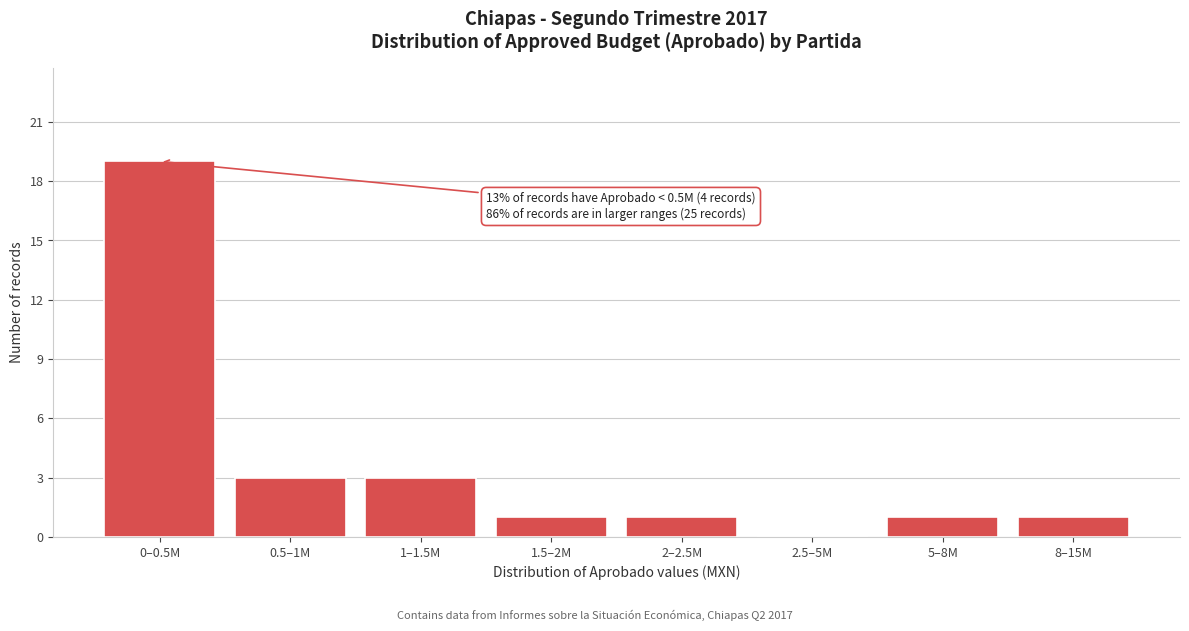

Reading left to right, list all the values displayed in this chart.

0–0.5M=19	0.5–1M=3	1–1.5M=3	1.5–2M=1	2–2.5M=1	2.5–5M=0	5–8M=1	8–15M=1